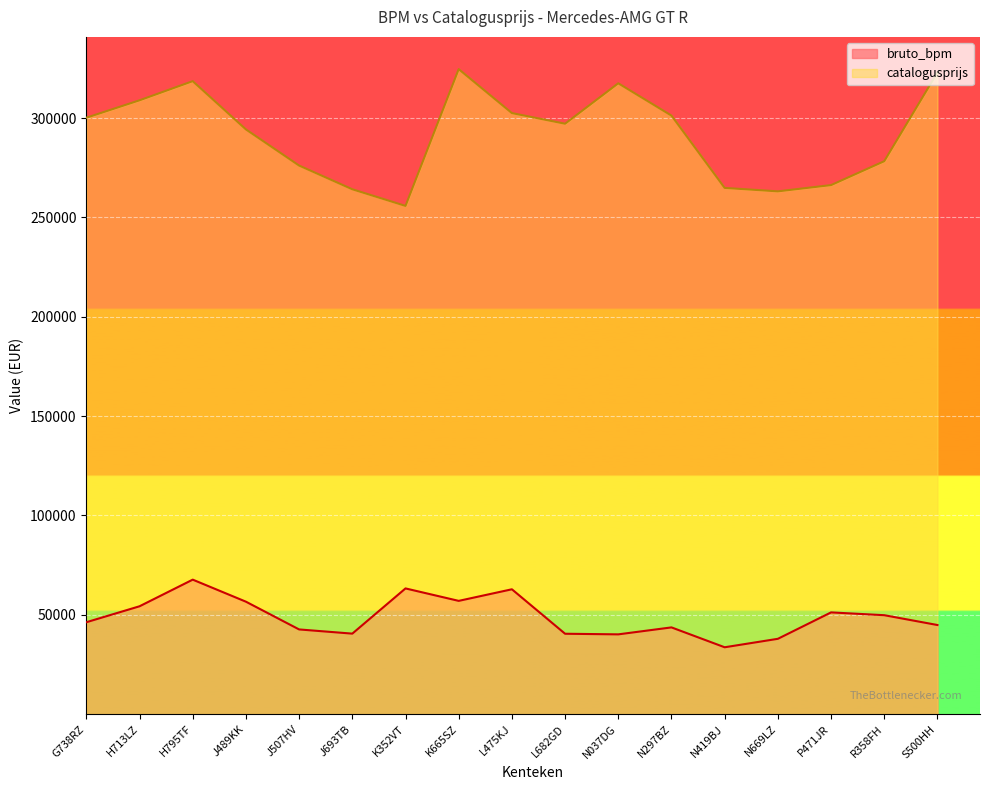

Rank the series by their maximum value, from lowest to highest.

bruto_bpm, catalogusprijs